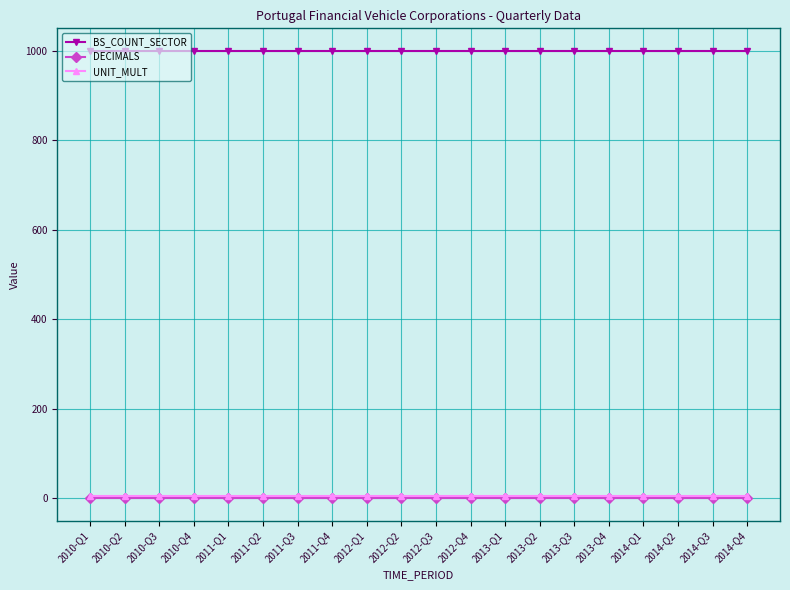

Which series has the largest total across all categories?

BS_COUNT_SECTOR